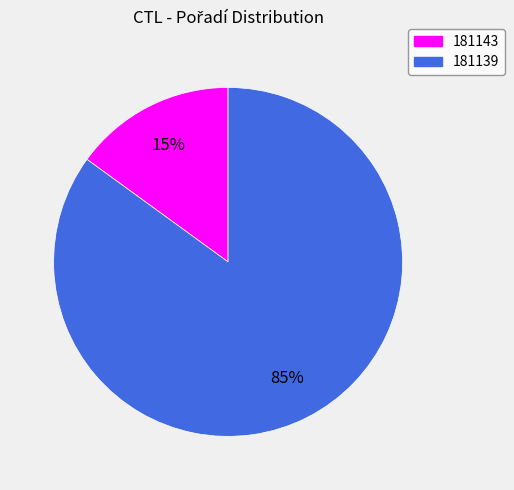

To the nearest percent, what percentage of the pie is 181143?

15%